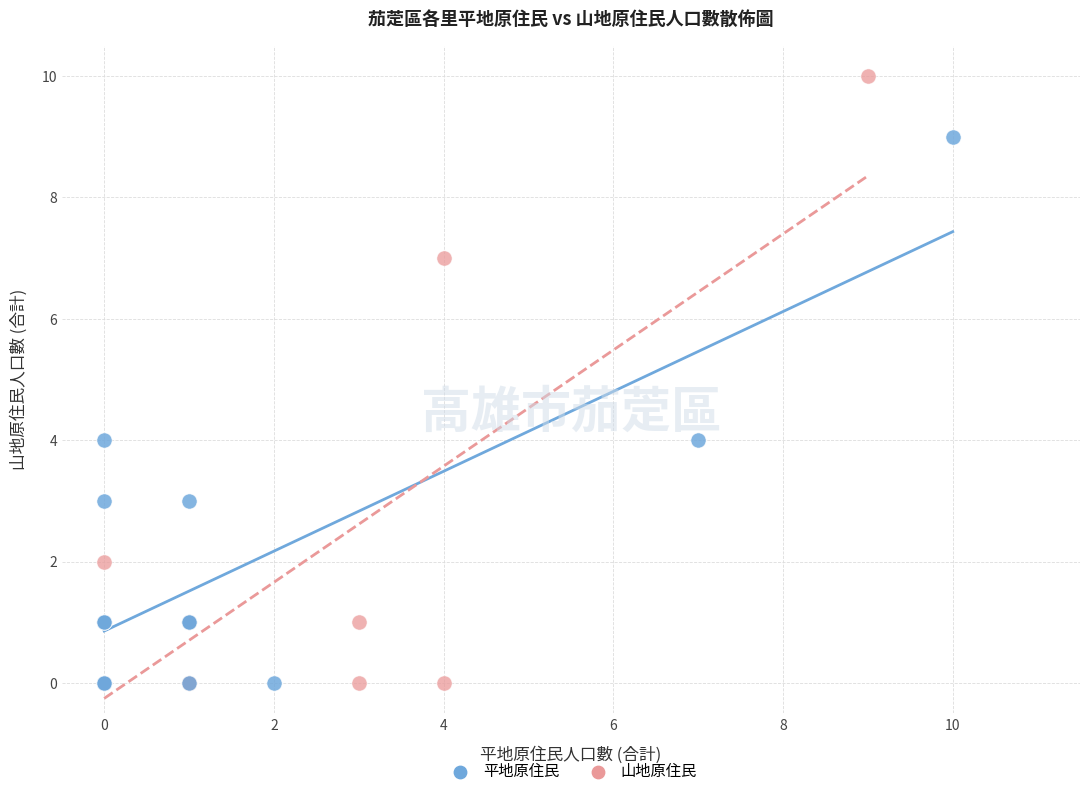

Which series reaches the maximum Y coordinate?

山地原住民